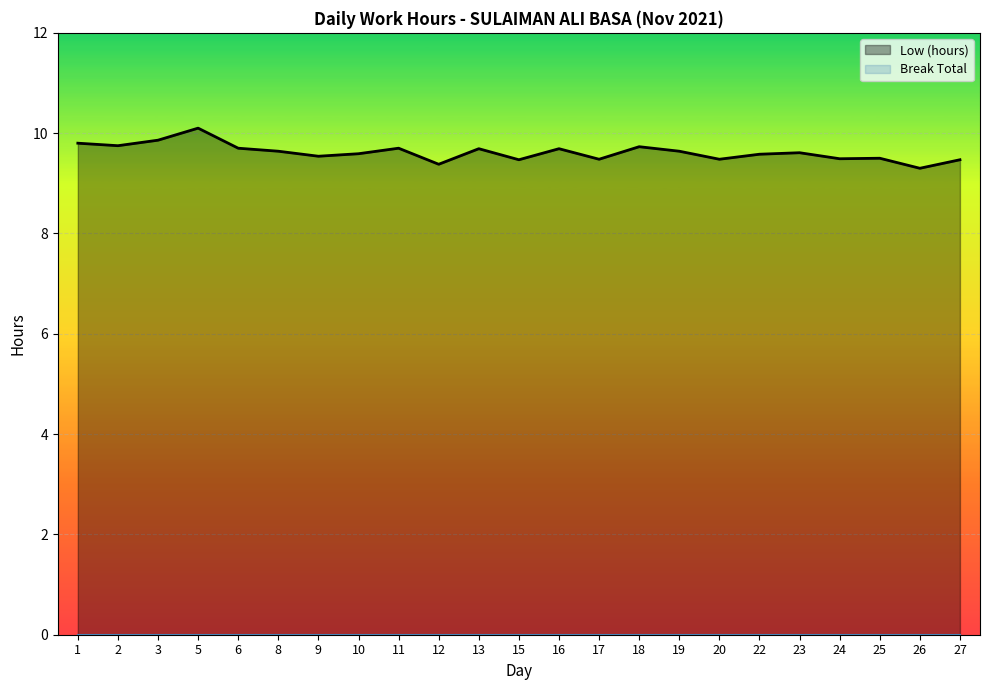

Which series has the largest total across all categories?

Low (hours)